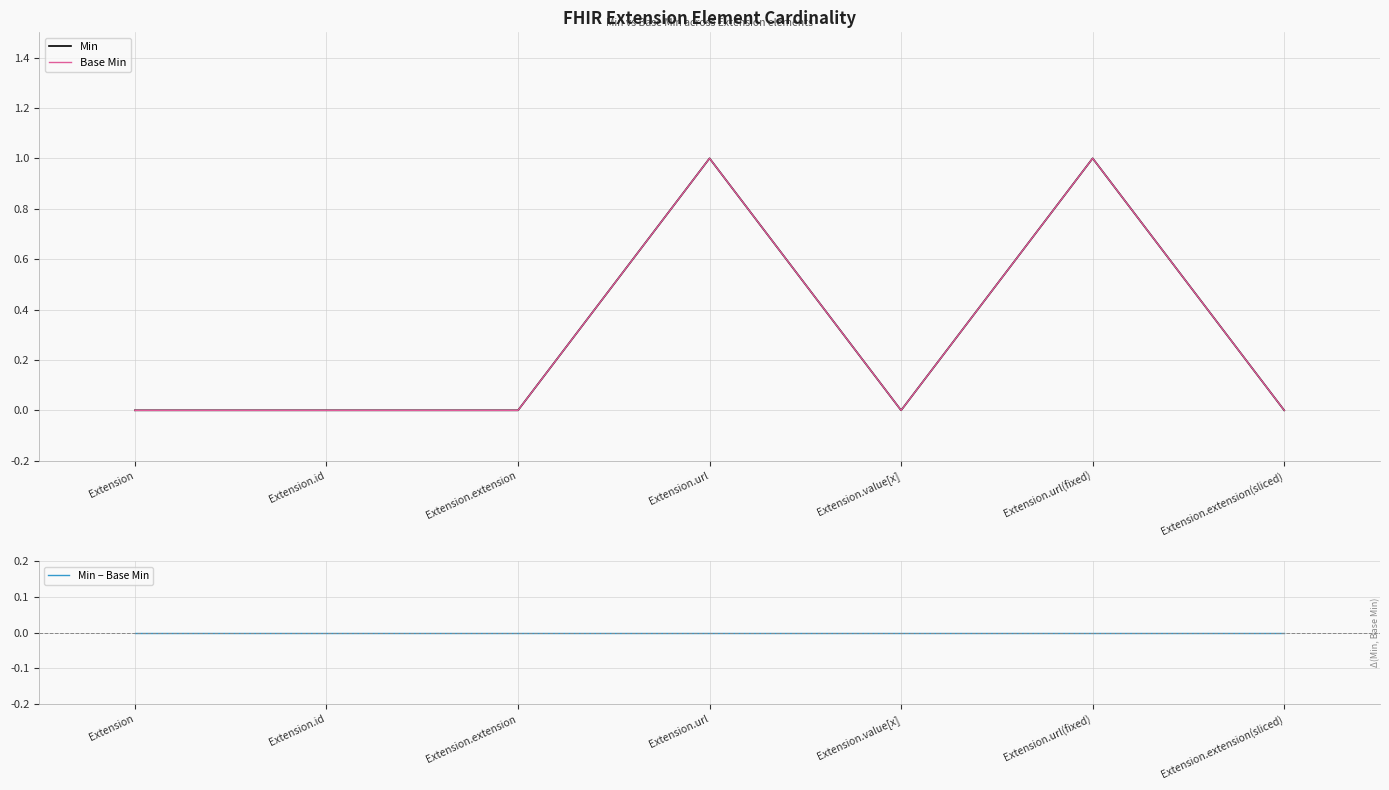

Which series has the largest total across all categories?

Min